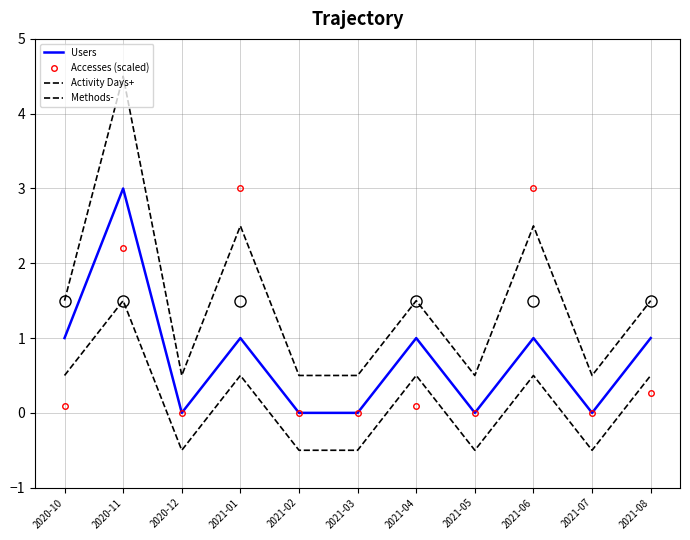

At which label does Users reach its peak?

2020-11